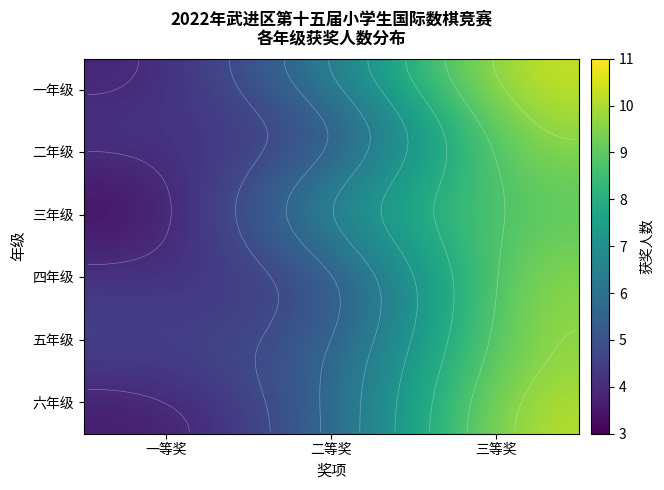

Reading left to right, extract all data points from this chart.

一等奖: 0=4	1=4	2=4	3=4	4=4	5=4
二等奖: 0=6	1=6	2=6	3=6	4=6	5=6
三等奖: 0=10	1=10	2=10	3=10	4=10	5=10